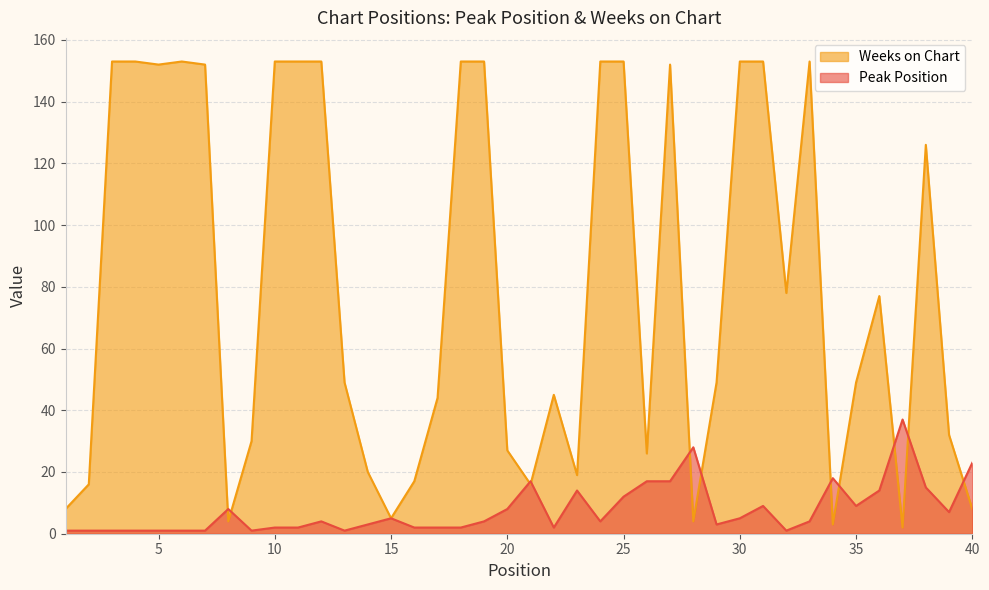

At which category does Weeks on Chart reach its first local peak?

6